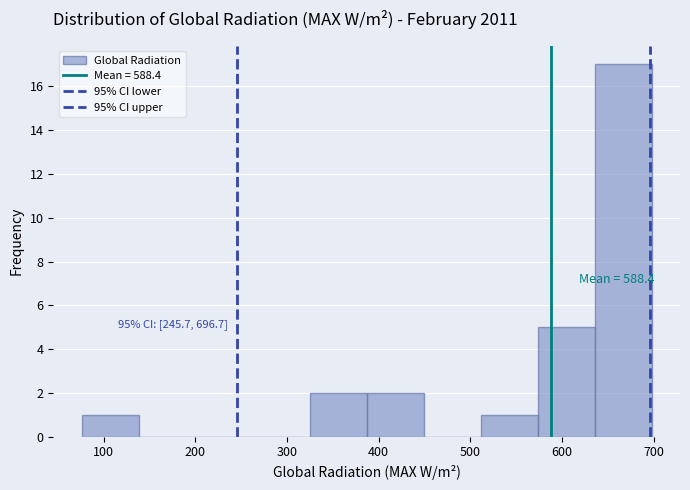

Which range on the x-axis has the tallest bar?

640 to 700